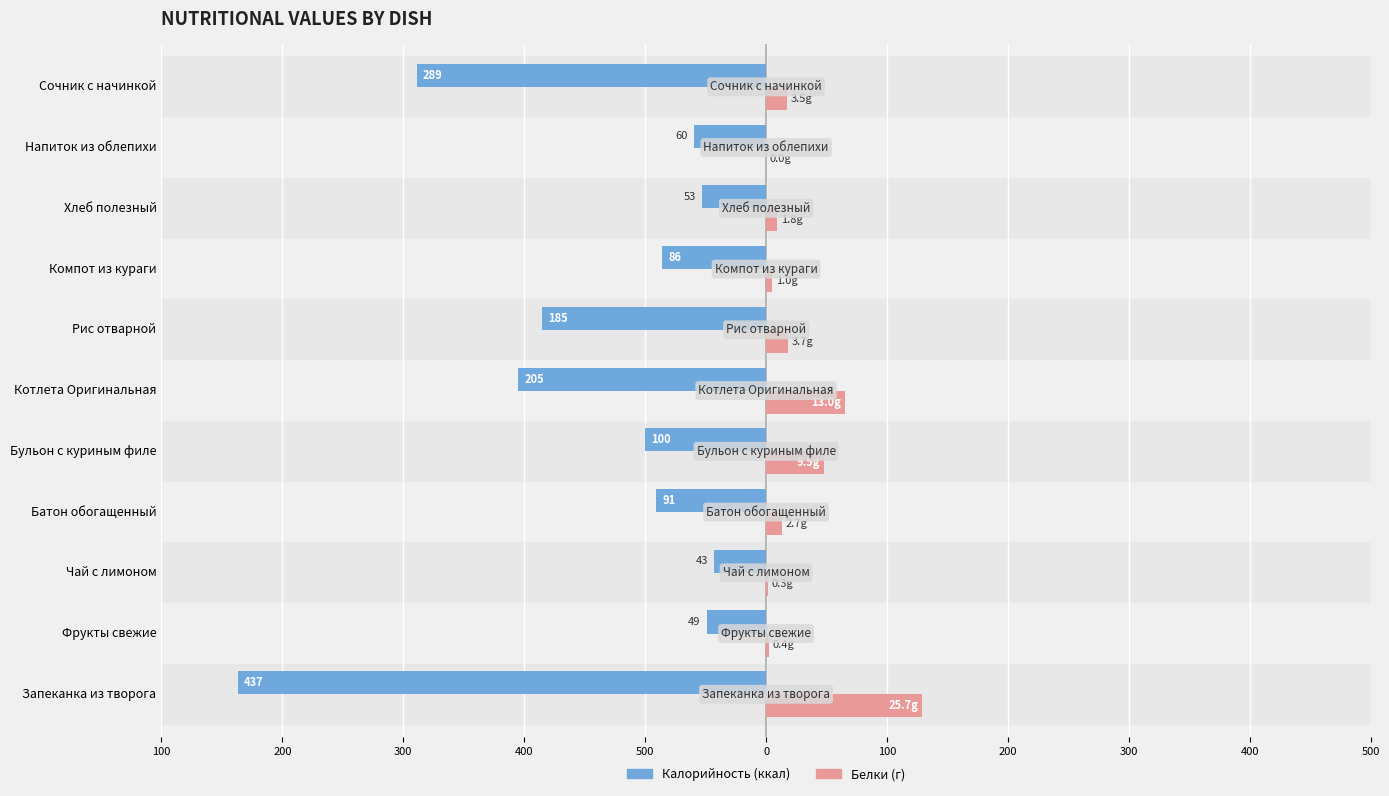

What is the value of the Белки (×5) bar at the 10th from the left?

2.0